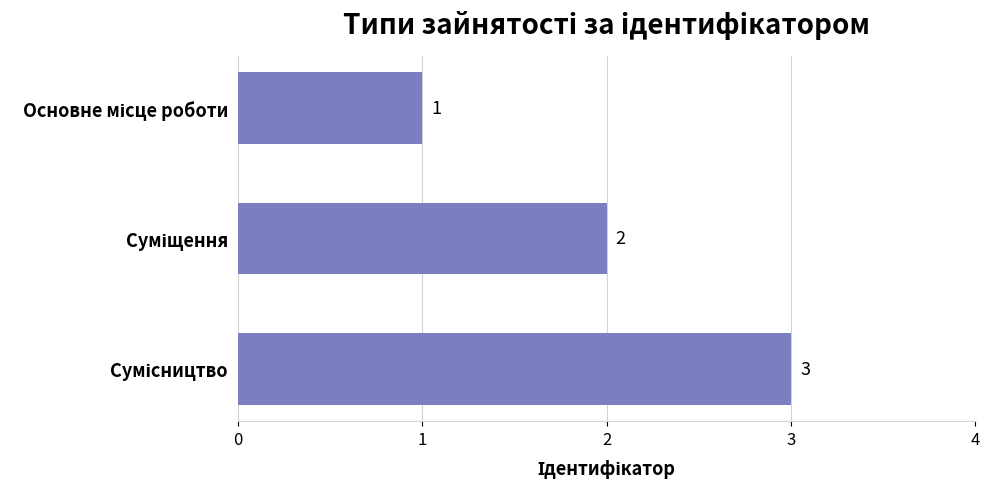

Count the number of data series in this chart.

1